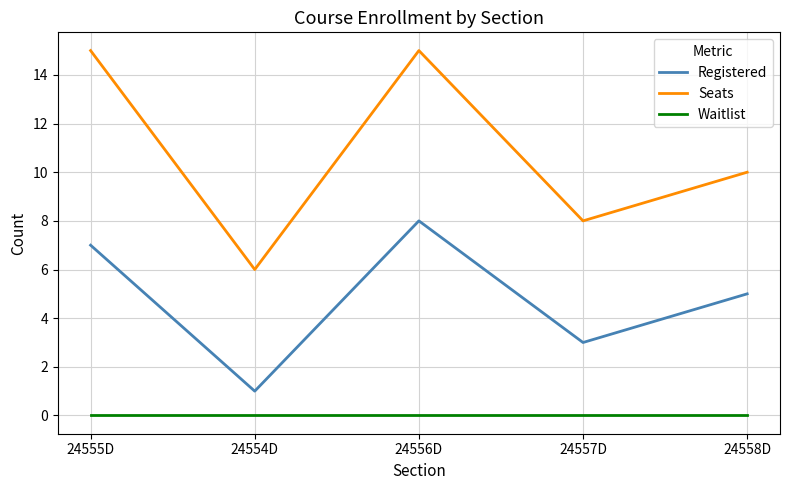

True or false: Waitlist and Seats intersect in this chart.

False